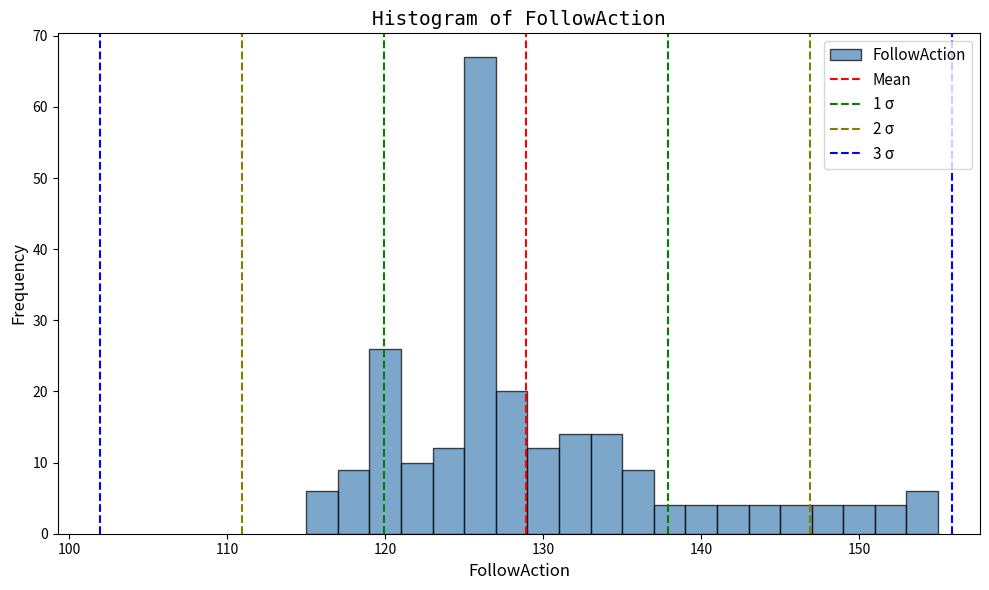

Around what value on the x-axis is the tallest bar? Give the approximate position of its centre, as read against the axis.

126